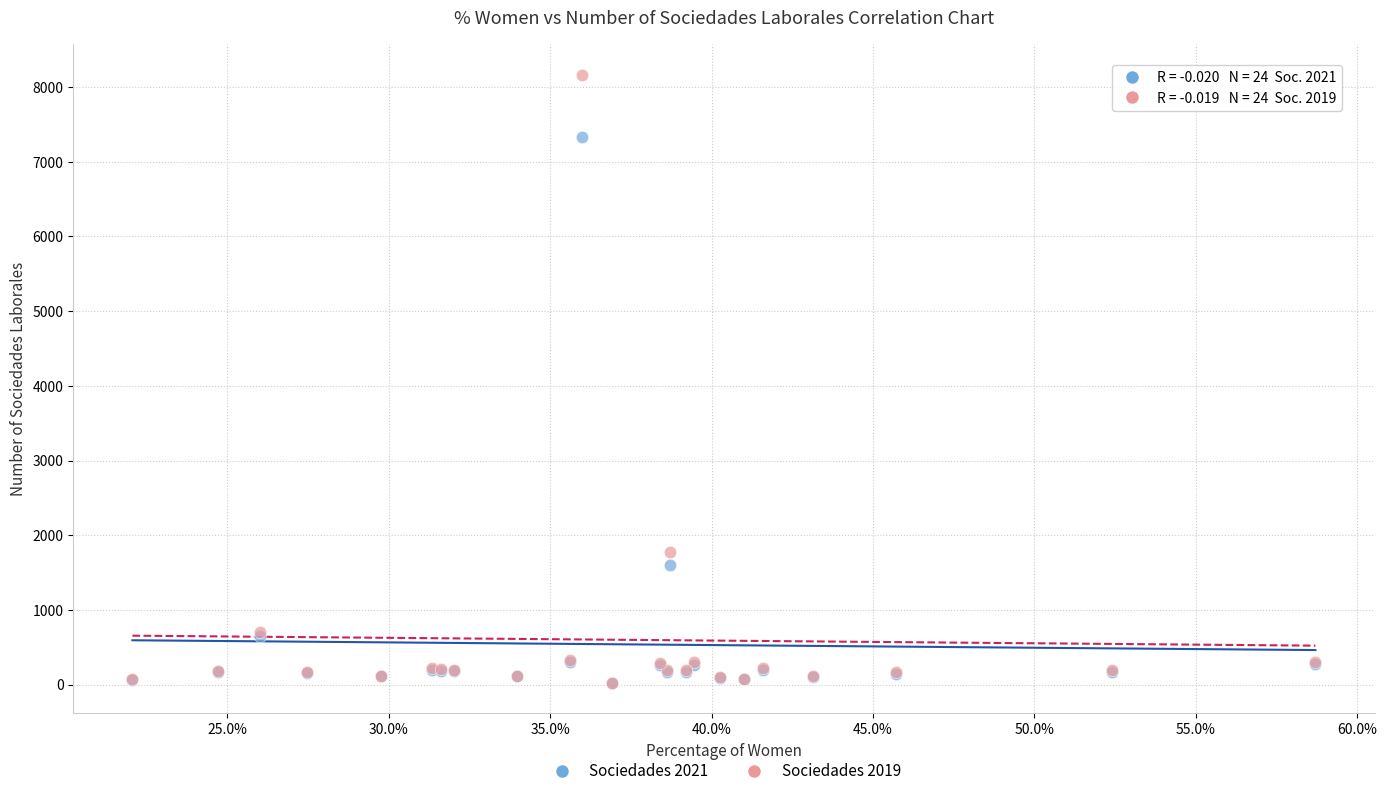

Which series contains the highest Y value?

Sociedades 2019